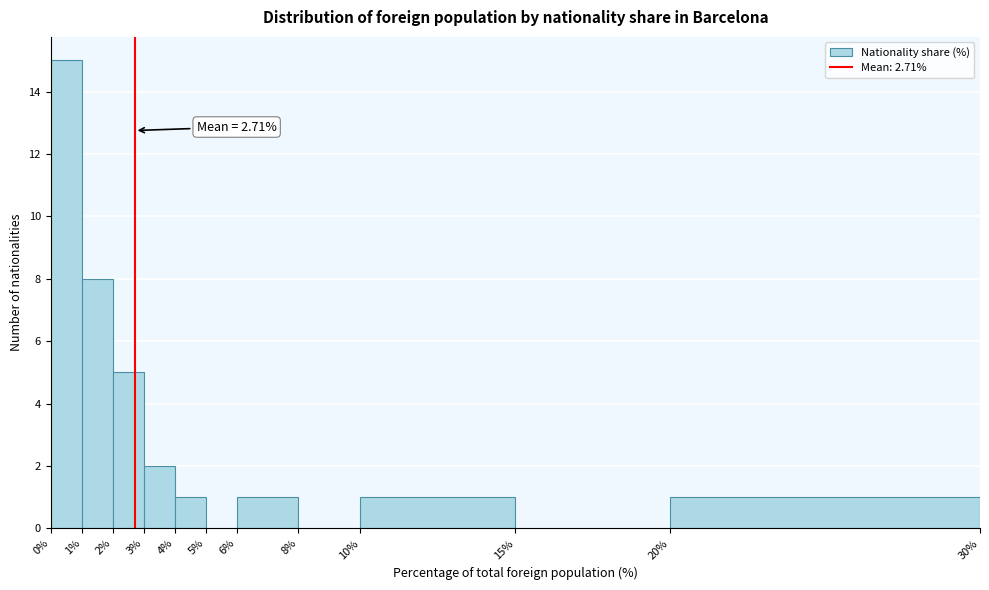

Which range on the x-axis has the tallest bar?

0% to 1%